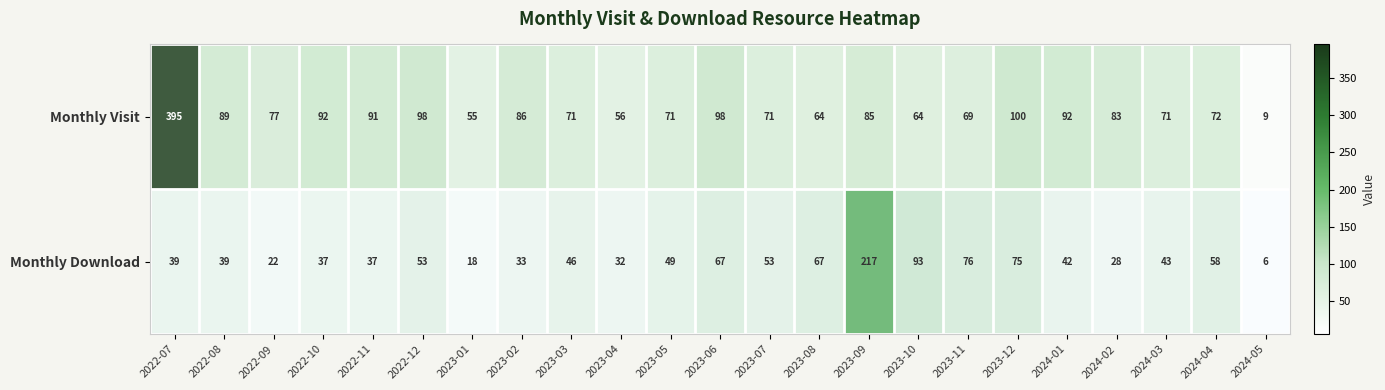

True or false: Monthly Download has a value of 4 at 2024-05.

False